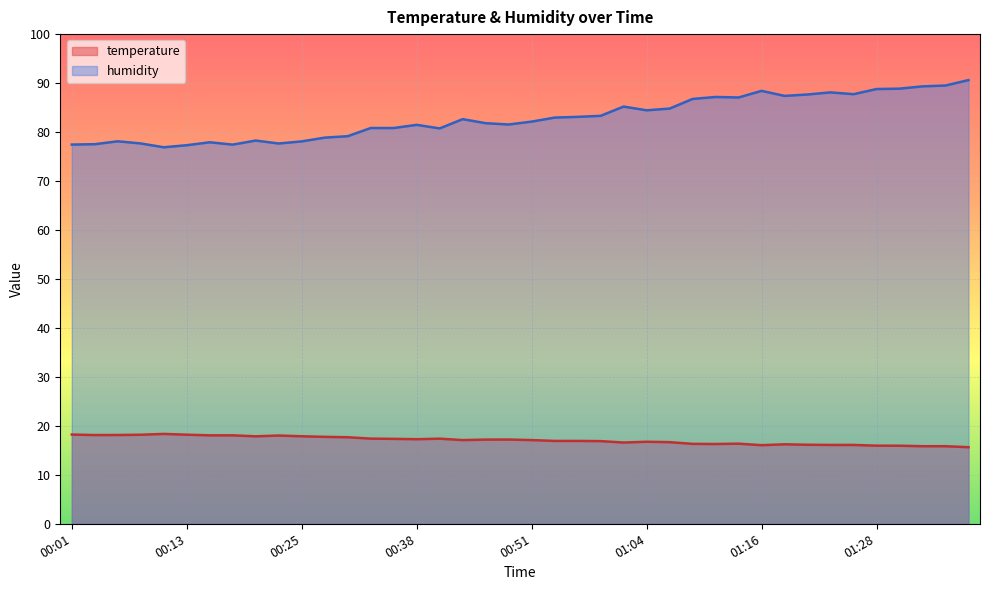

Reading left to right, transcribe all the data shown in this chart.

temperature: 18.2	18.1	18.1	18.2	18.4	18.2	18.1	18.1	17.9	18.0	17.9	17.8	17.7	17.4	17.3	17.3	17.4	17.1	17.2	17.2	17.1	16.9	16.9	16.9	16.6	16.8	16.7	16.3	16.3	16.4	16.1	16.2	16.1	16.1	16.1	15.9	15.9	15.8	15.8	15.6
humidity: 77.4	77.5	78.1	77.7	76.9	77.3	77.9	77.4	78.3	77.7	78.1	78.9	79.2	80.8	80.8	81.5	80.7	82.6	81.8	81.5	82.1	83.0	83.1	83.3	85.2	84.4	84.8	86.8	87.2	87.1	88.4	87.4	87.7	88.1	87.7	88.8	88.9	89.3	89.5	90.6